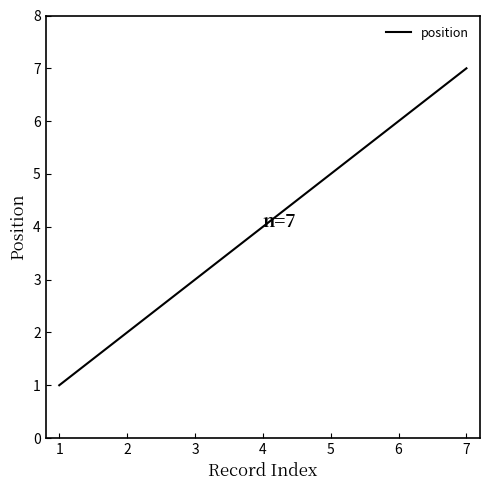

Rank the categories by value from highest to lowest.

7, 6, 5, 4, 3, 2, 1